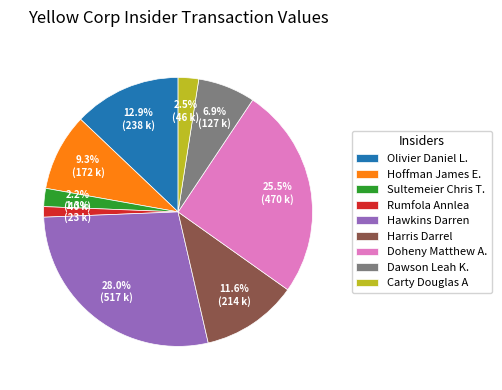

How much of the chart is everything except Olivier Daniel L.?

87.1%